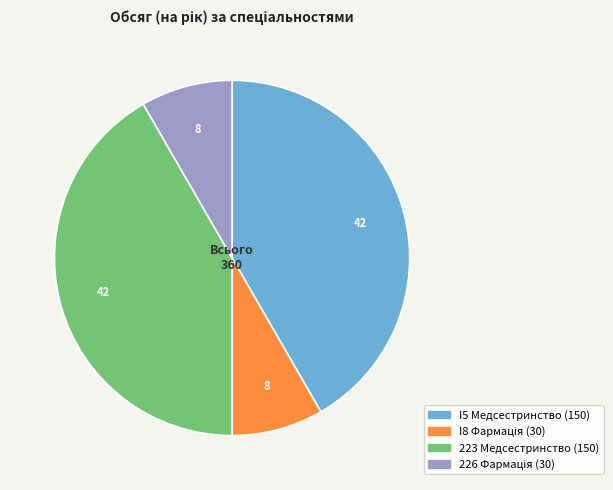

Is it true that I5 Медсестринство is 42% of the pie?

True